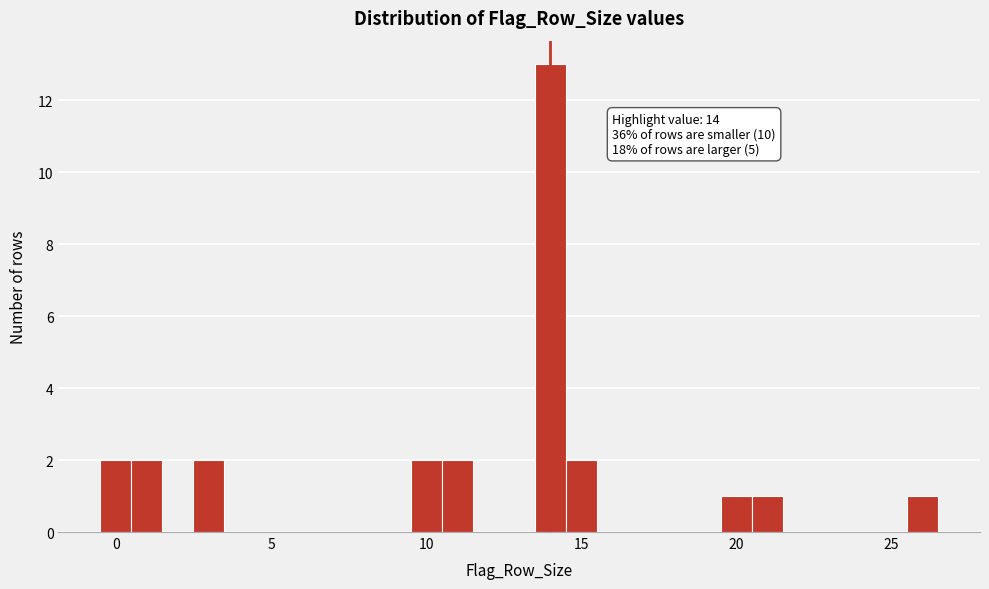

Around what value on the x-axis is the tallest bar? Give the approximate position of its centre, as read against the axis.

14.0